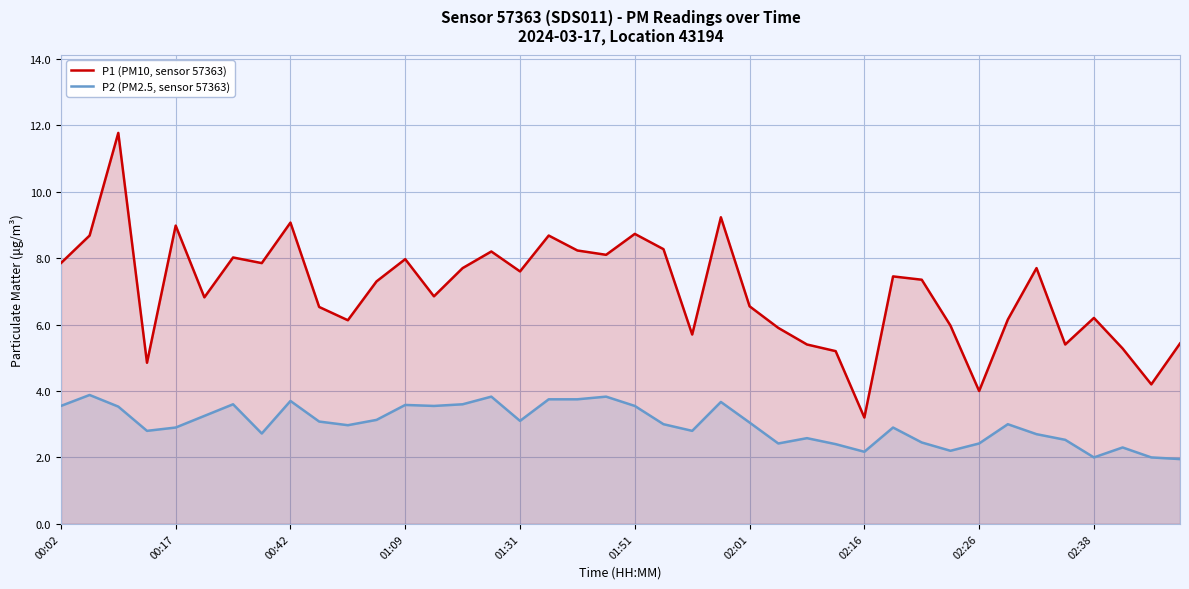

What is the average value of the P2 (PM2.5, sensor 57363) series?

3.0